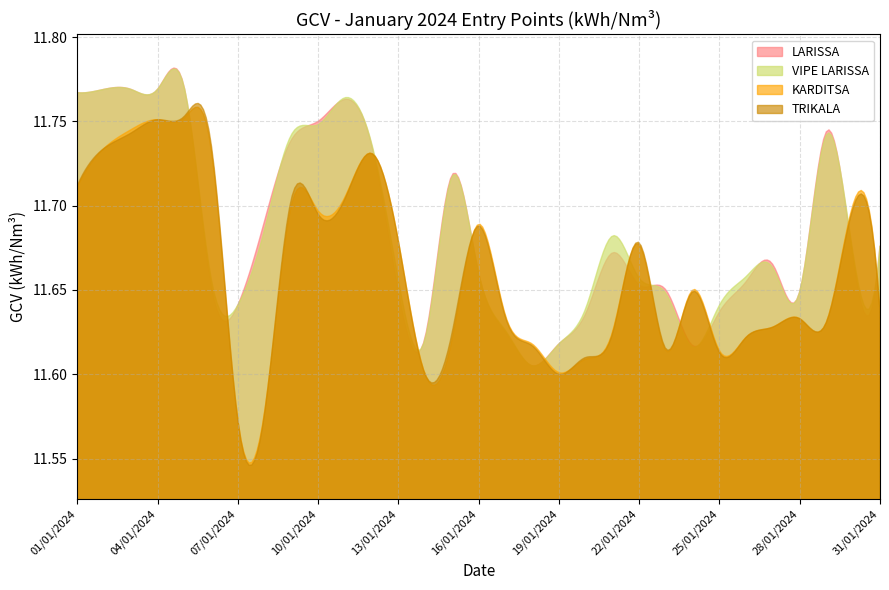

Which has a higher value, 29/01/2024 or 12/01/2024?

29/01/2024